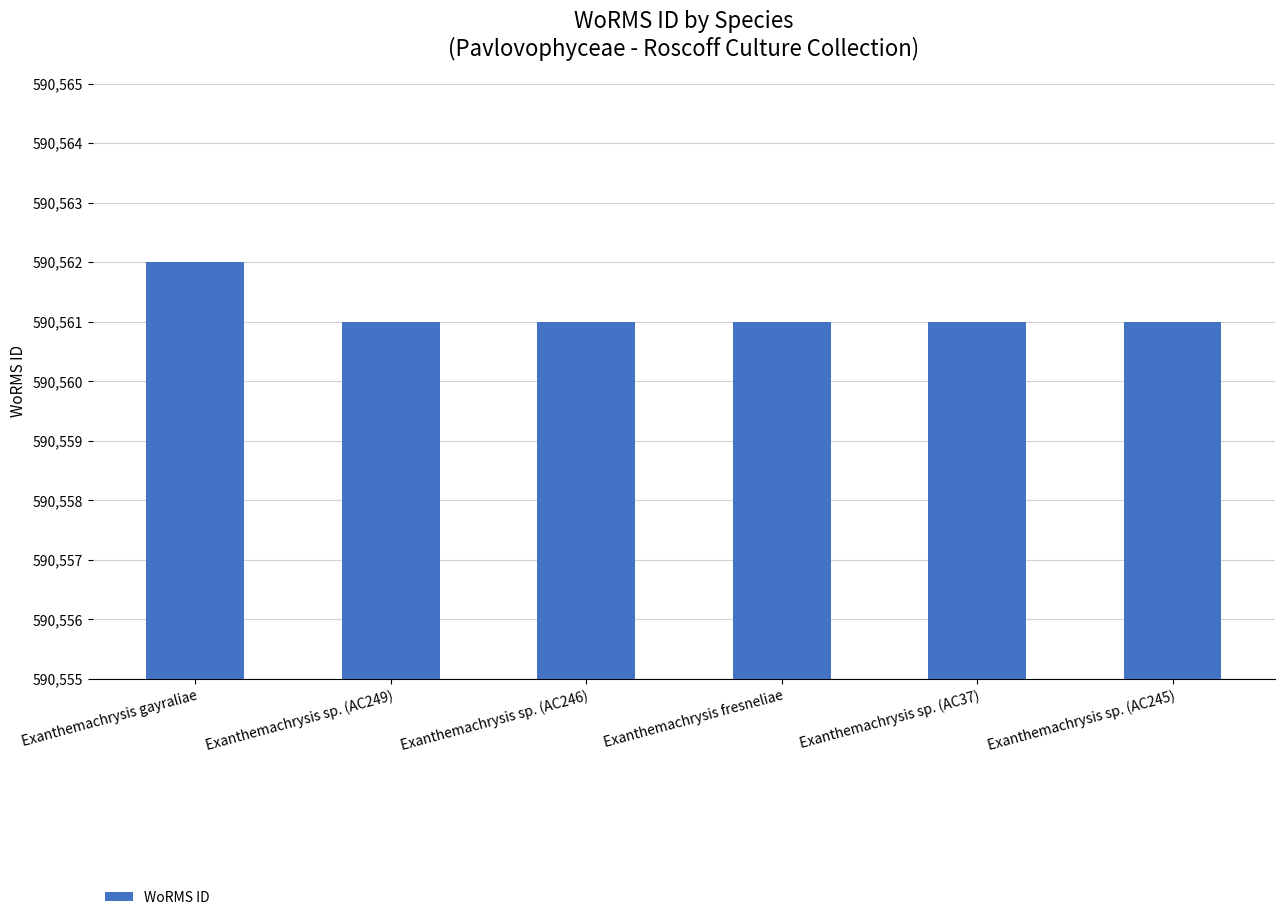

What position from the left is Exanthemachrysis sp. (AC37)?

5